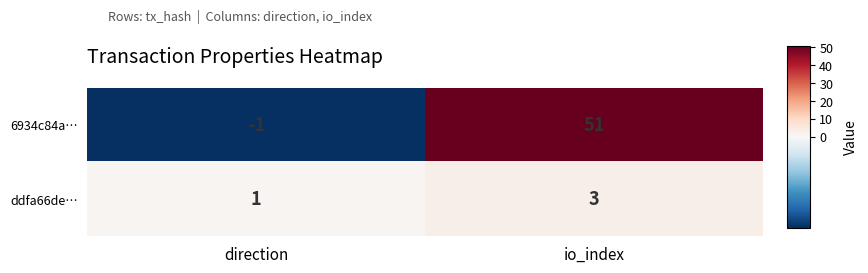

True or false: 6934c84a… has a value of -1 at direction.

True